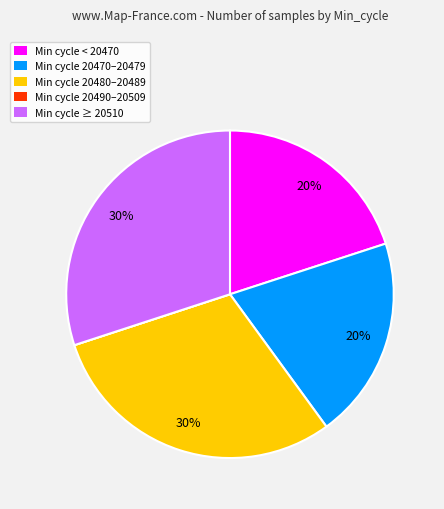

Approximately how many times larger is the value at Min cycle 20480–20489 compared to Min cycle < 20470?

1.5